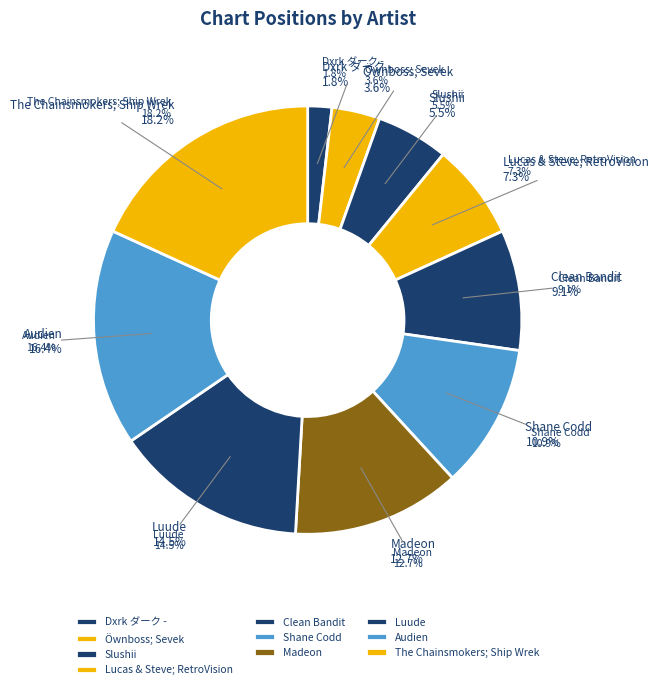

Which slice is the smallest?

Dxrk ダーク -